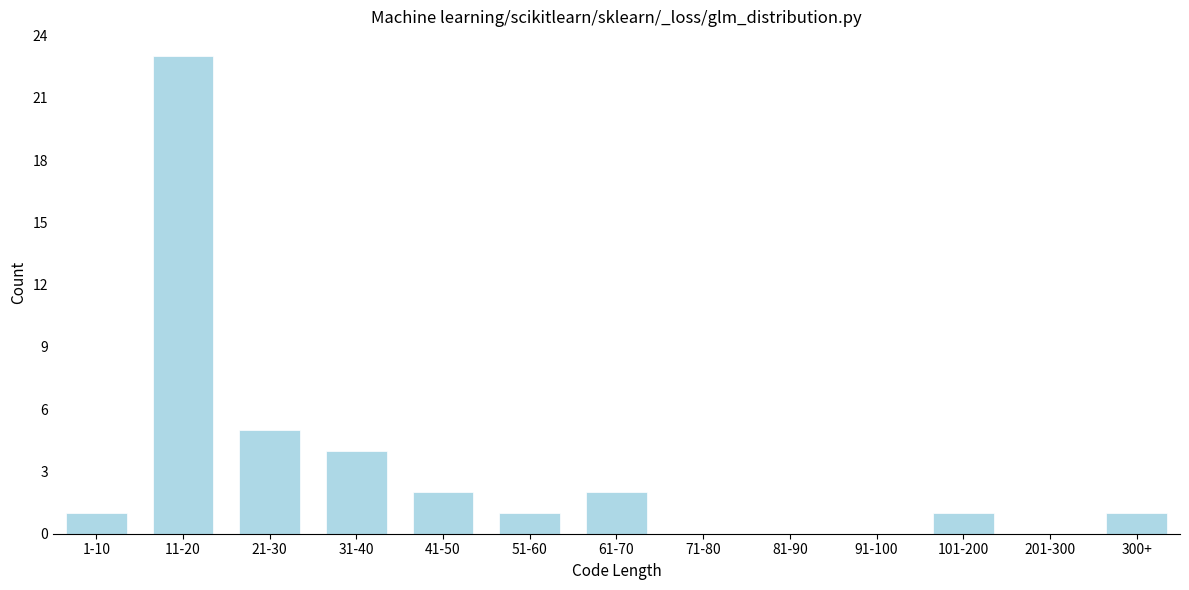

Reading left to right, what are all the values shown in this chart?

1-10=1	11-20=23	21-30=5	31-40=4	41-50=2	51-60=1	61-70=2	71-80=0	81-90=0	91-100=0	101-200=1	201-300=0	300+=1